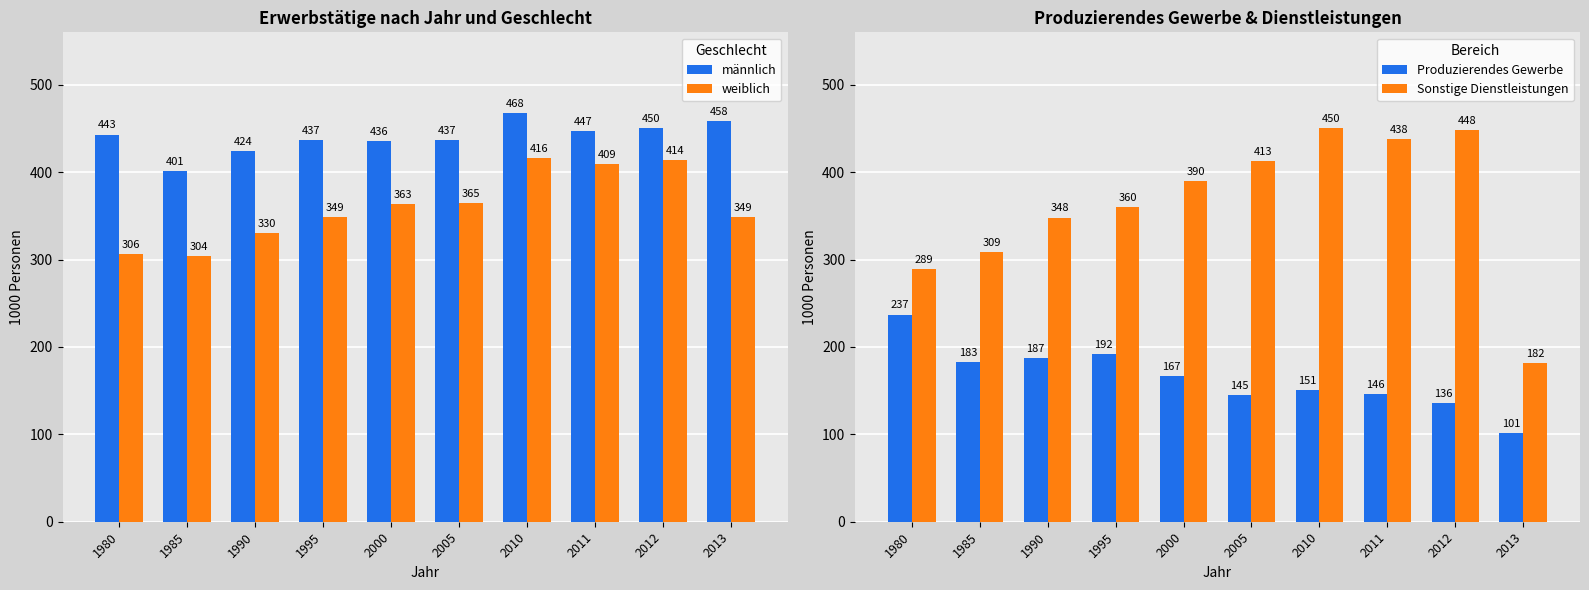

The Sonstige Dienstleistungen series shows 182 at 2013. True or false?

True